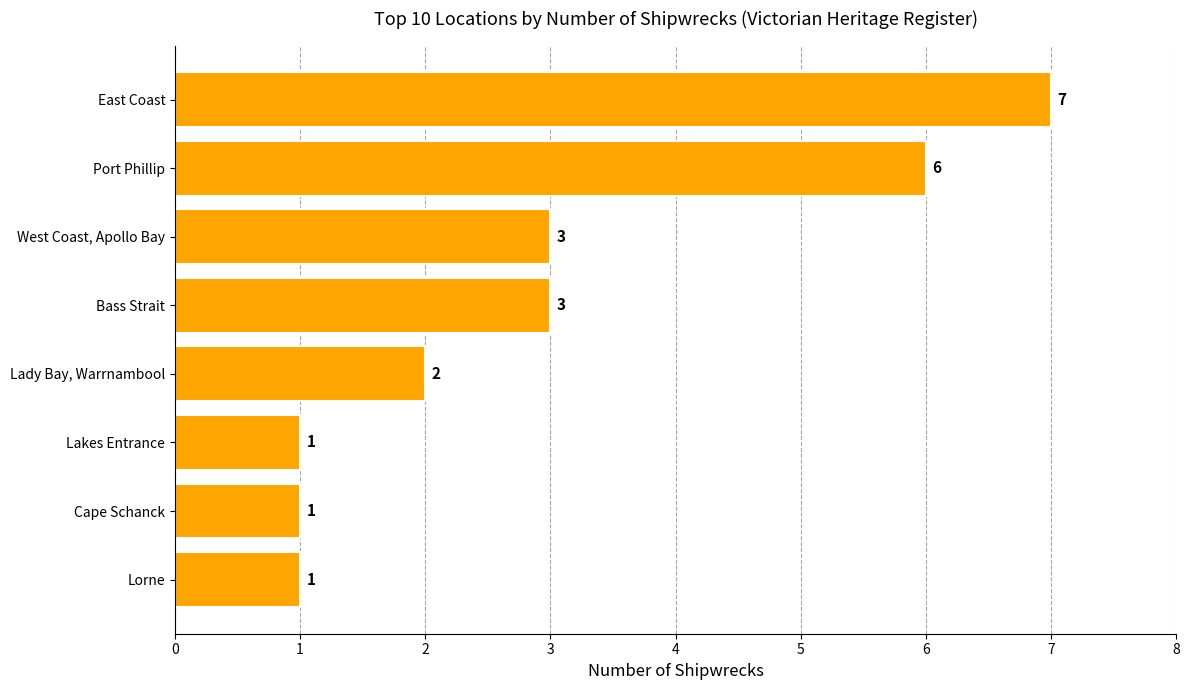

Is it true that the value at East Coast is 12?

False